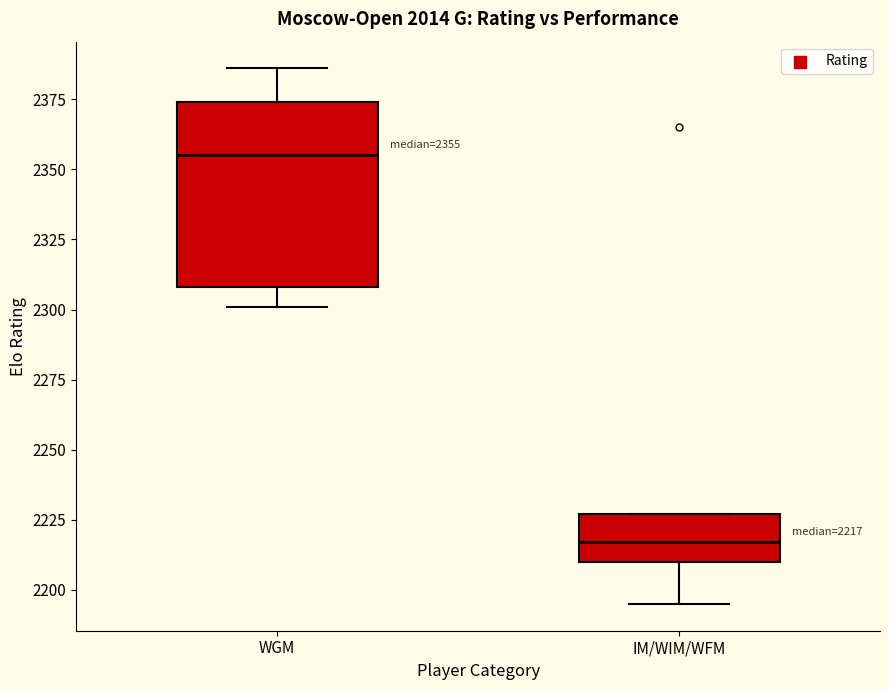

Comparing the boxes themselves (not the whiskers), which one is the tallest?

WGM